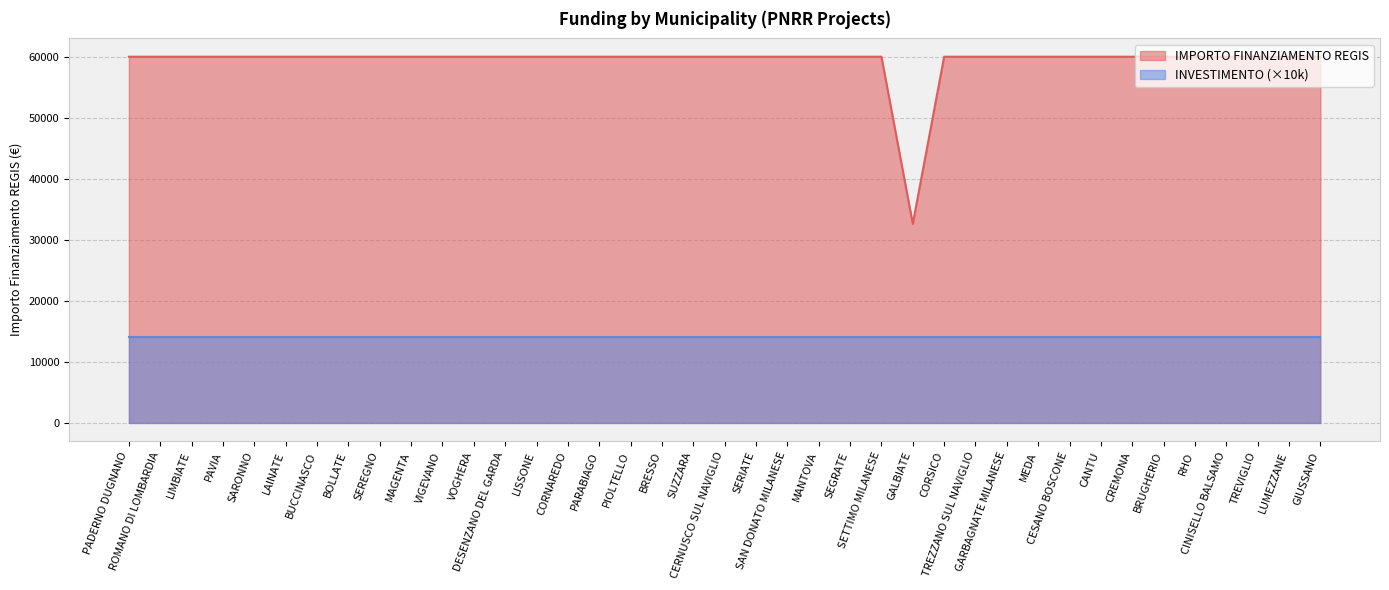

True or false: there are more than 2 points higher than both neighbors.

False